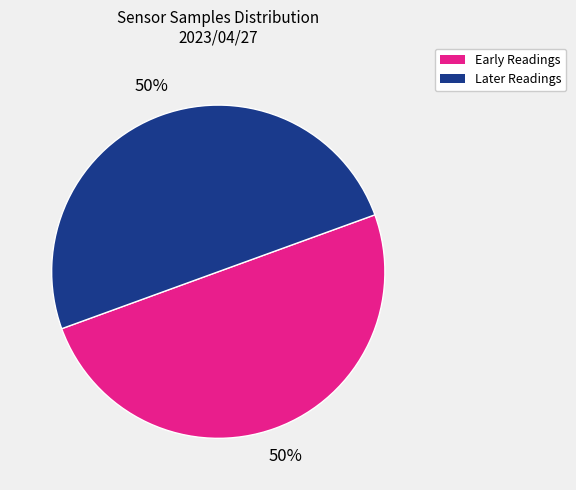

How many segments does this pie chart have?

2